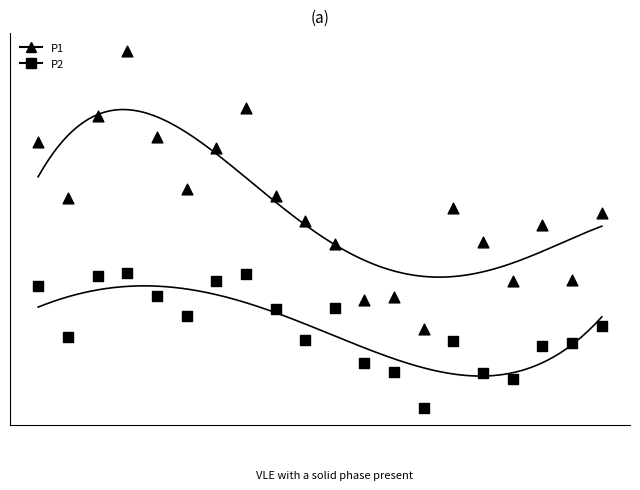

What are all the series names shown in the legend?

P1, P2